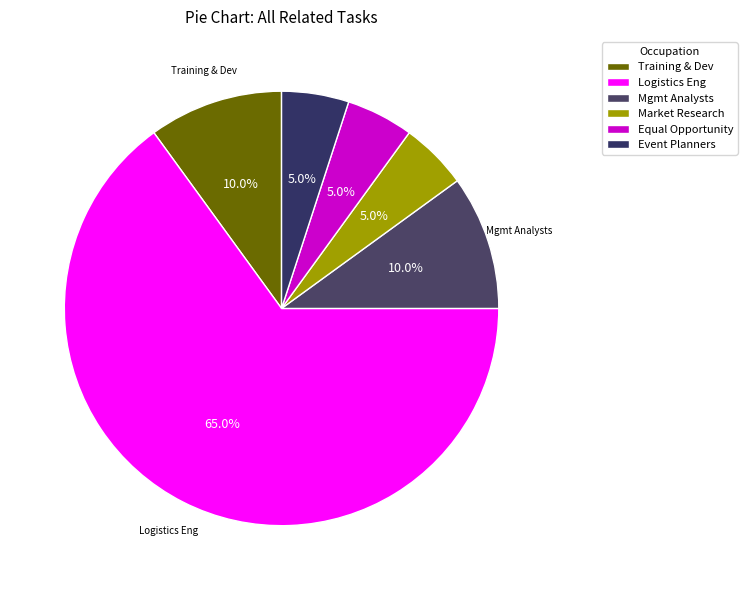

How many slices are in this pie chart?

6